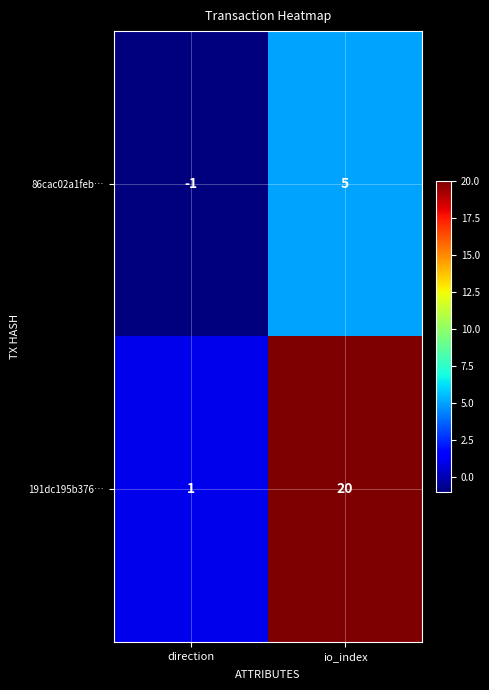

What is the difference between the maximum and minimum values in the 191dc195b376… series?

19